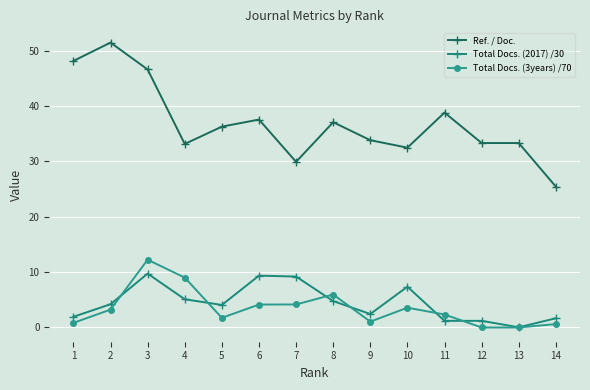

At 12, list the series in order from largest to smallest.

Ref. / Doc., Total Docs. (2017) /30, Total Docs. (3years) /70